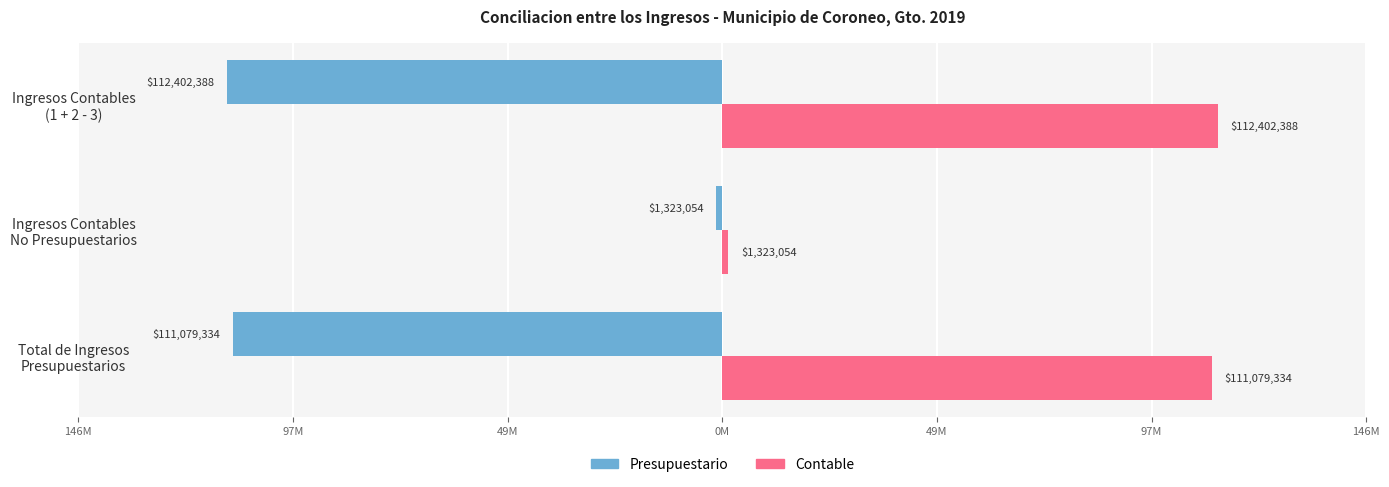

What are all the series names shown in the legend?

Presupuestario, Contable